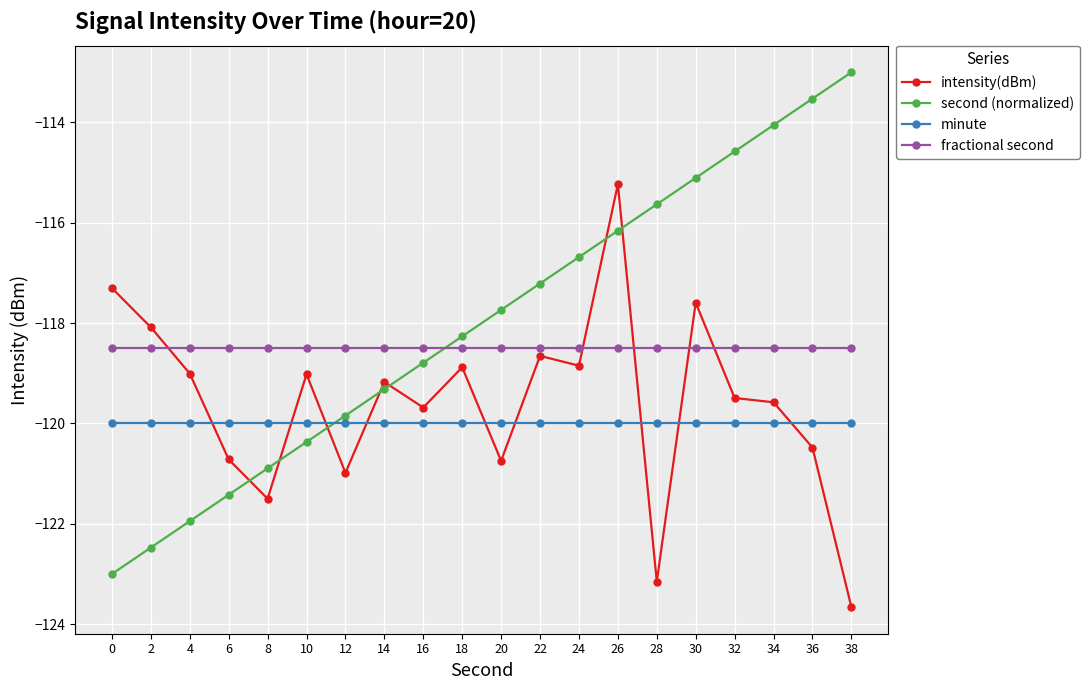

What is the sum of all second (normalized) values?

-2360.0